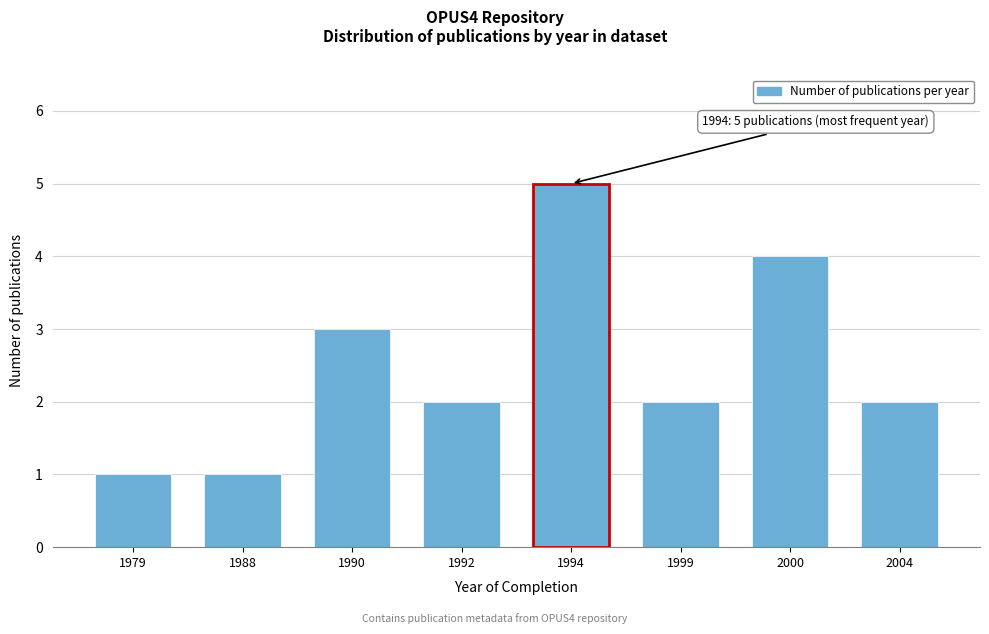

Reading left to right, transcribe all the data shown in this chart.

1	1	3	2	5	2	4	2